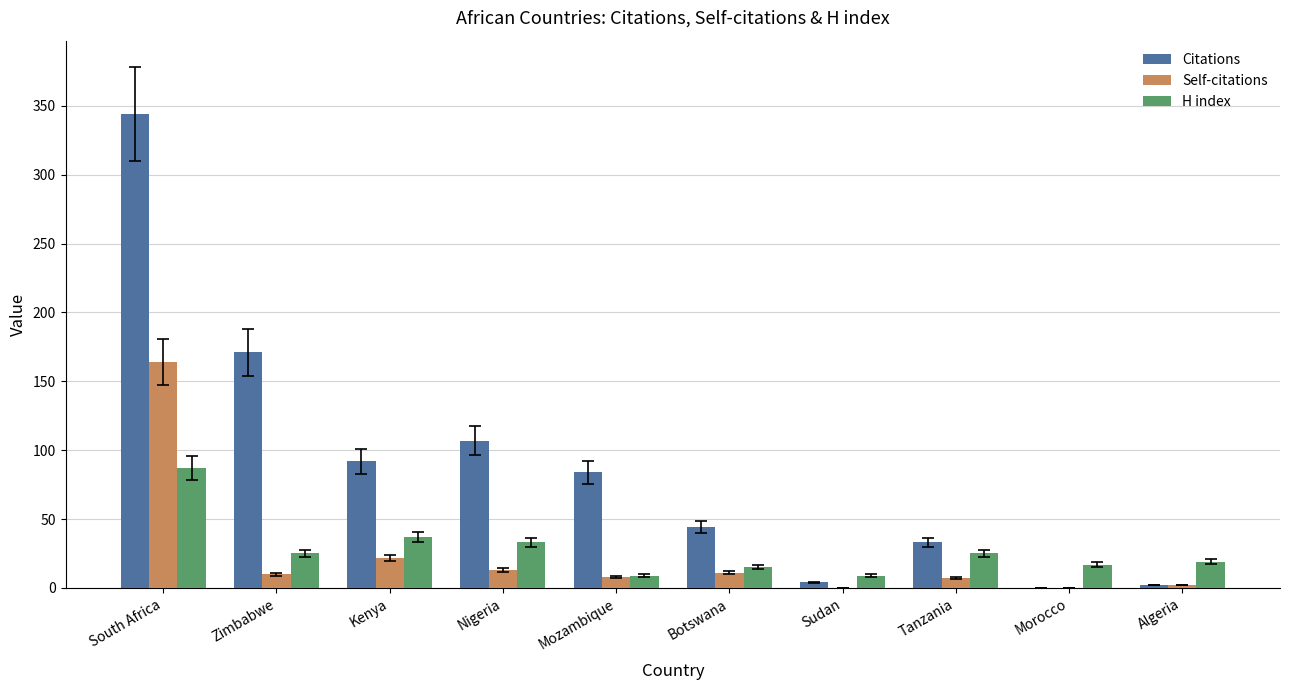

Is it true that Self-citations equals 0 at Morocco?

True